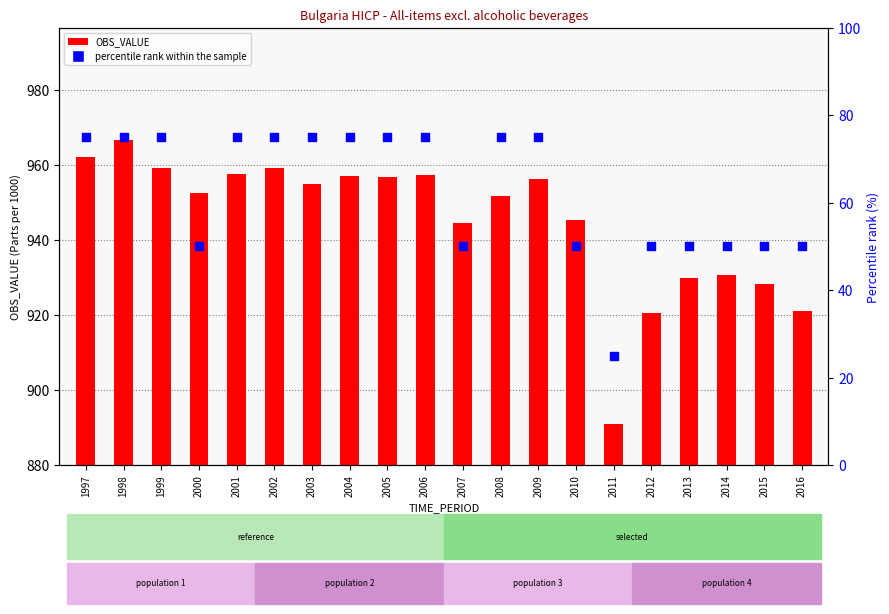

Which series contains the lowest Y value?

OBS_VALUE